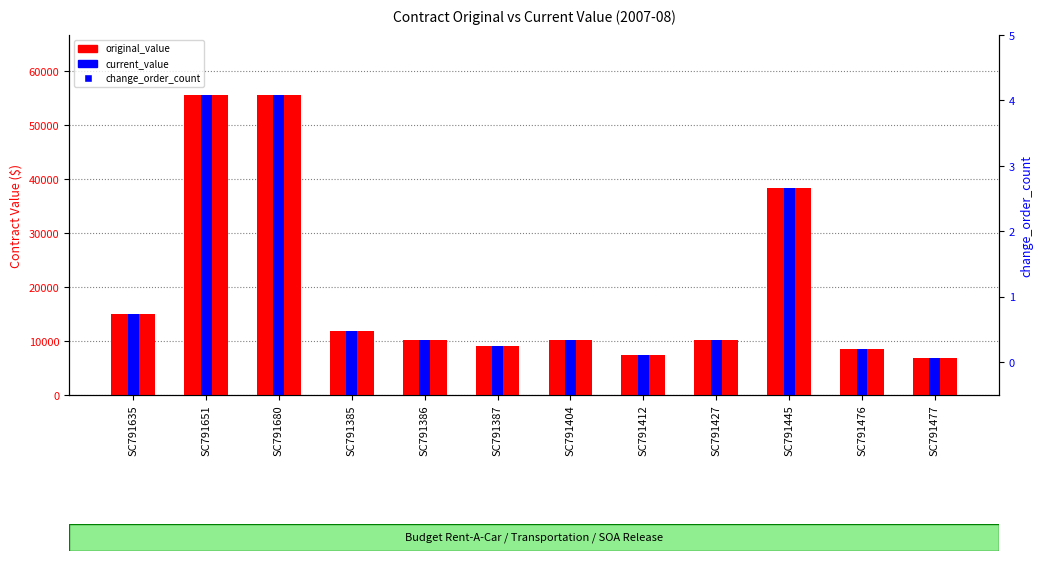

Which series contains the highest Y value?

original_value